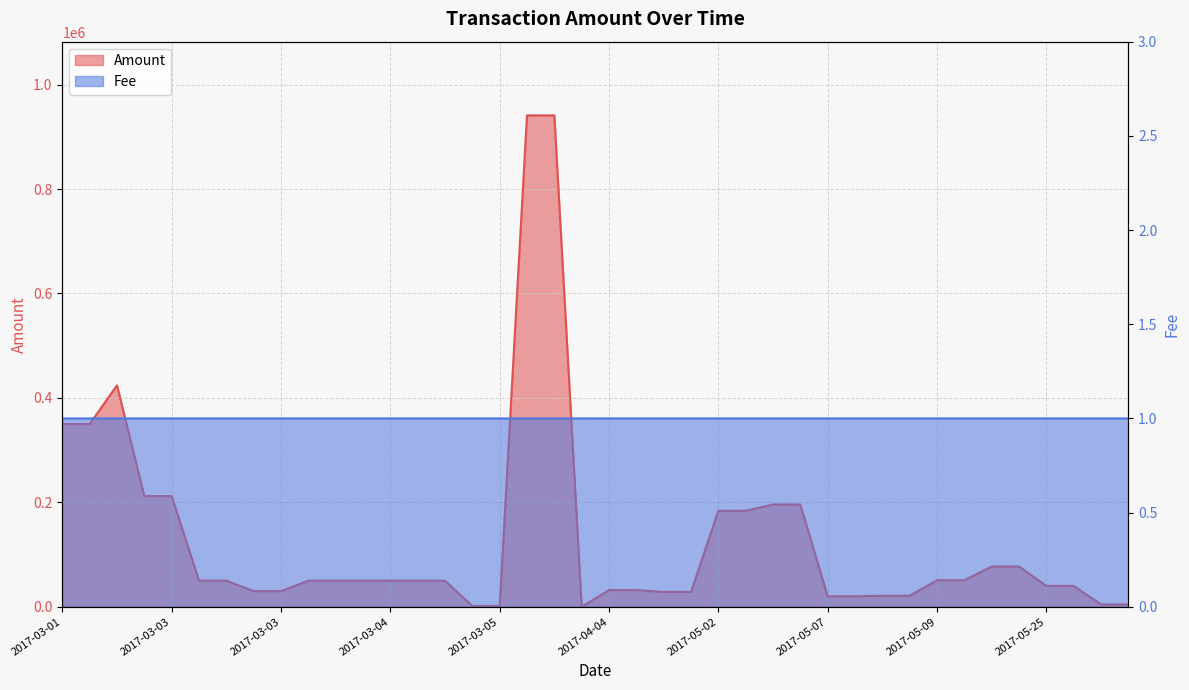

True or false: Fee has a value of 1.4 at 2017-03-04.

False